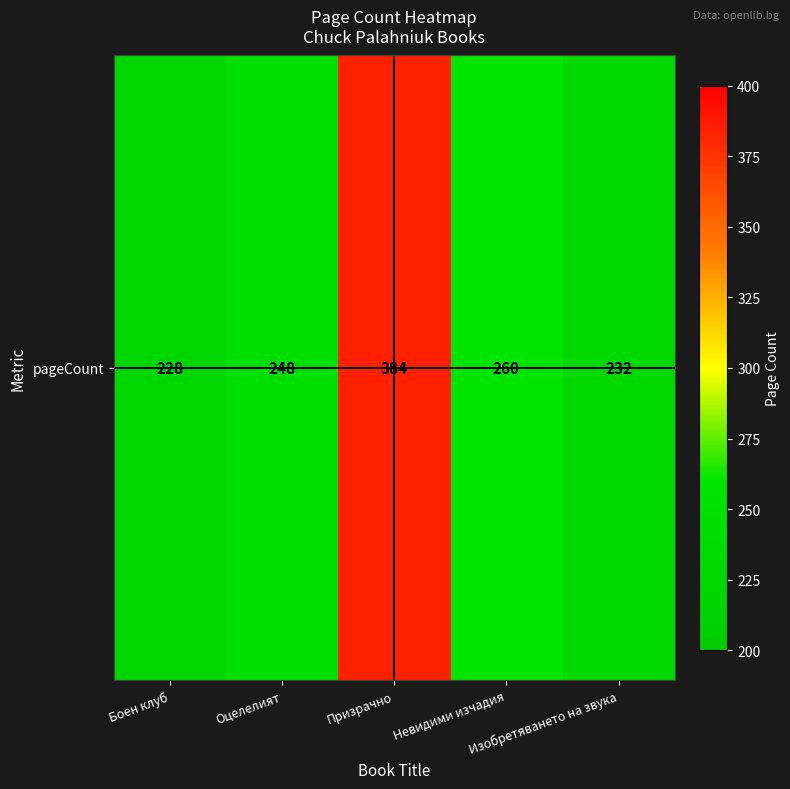

Count the number of data series in this chart.

1